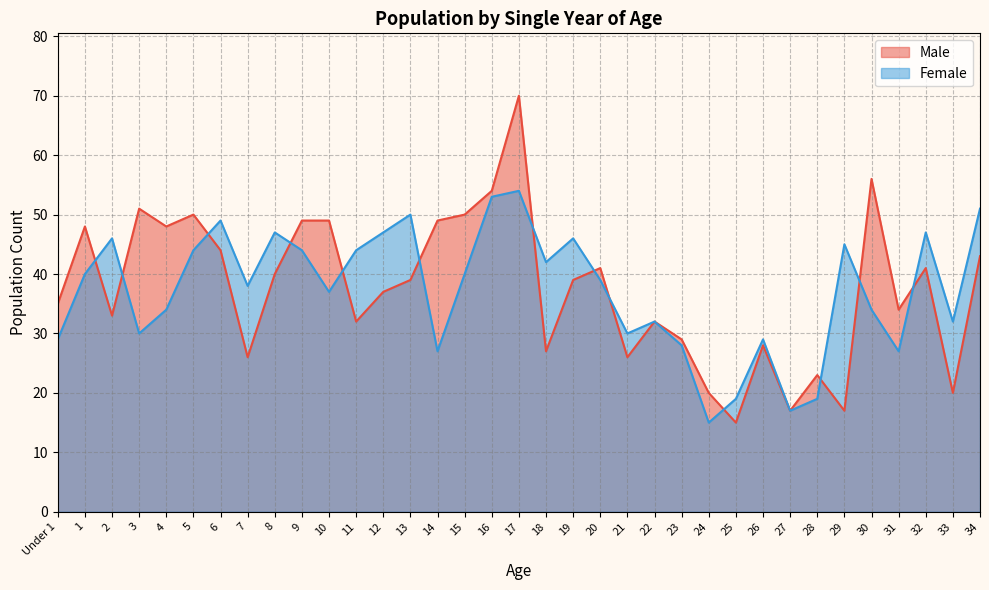

Does the chart have visible grid lines?

Yes